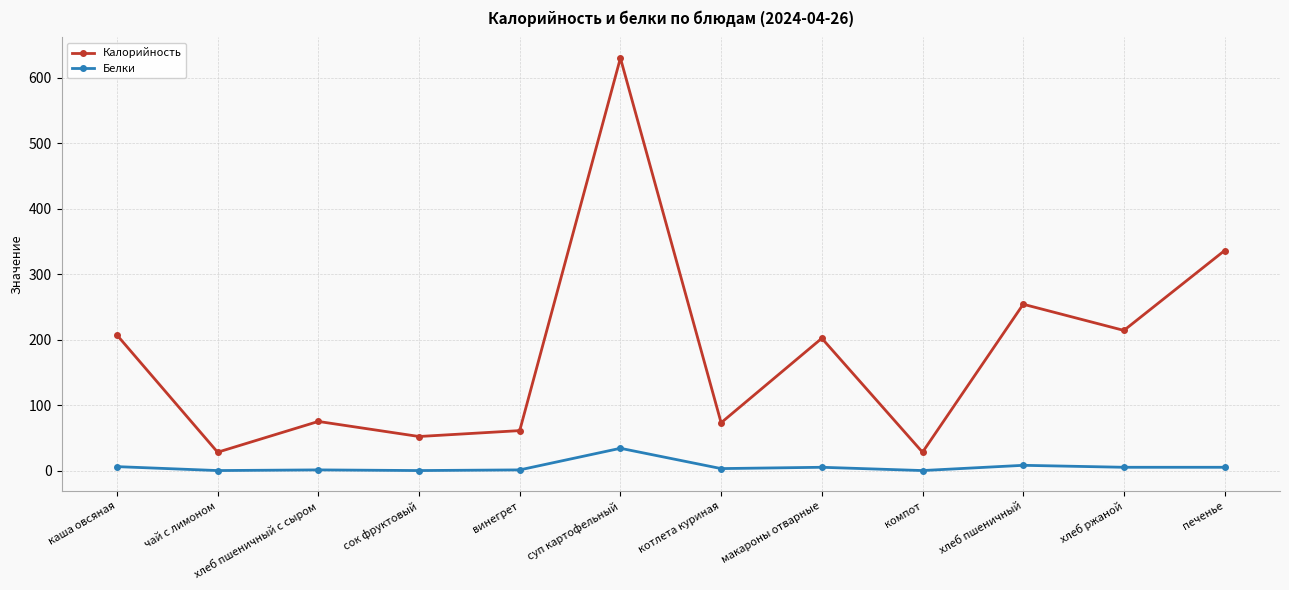

Is it true that Калорийность equals 28 at компот?

True